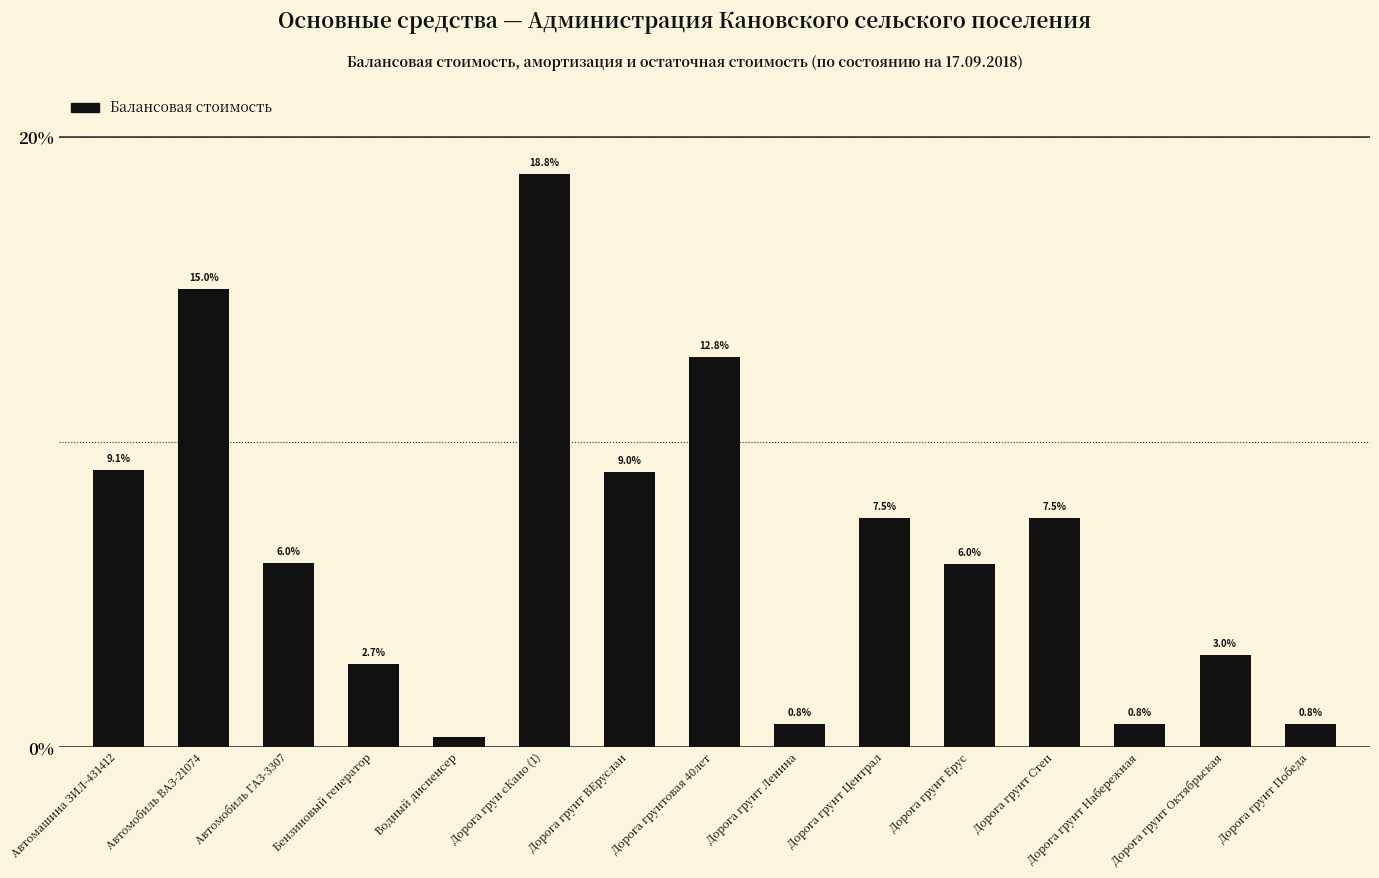

What is the value of the 2nd bar from the left?

15.0